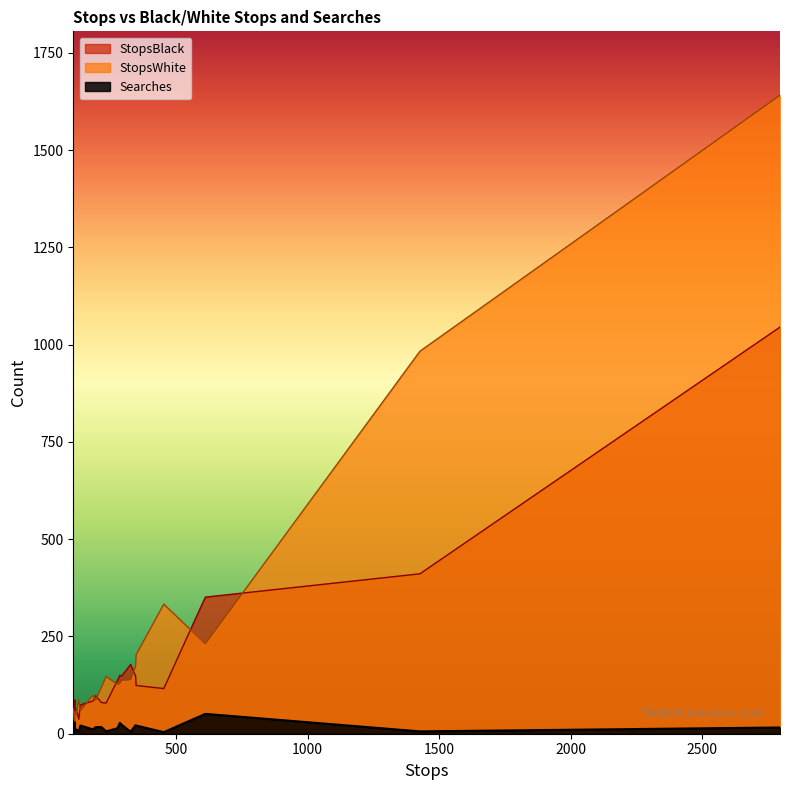

True or false: Searches and StopsBlack intersect in this chart.

False